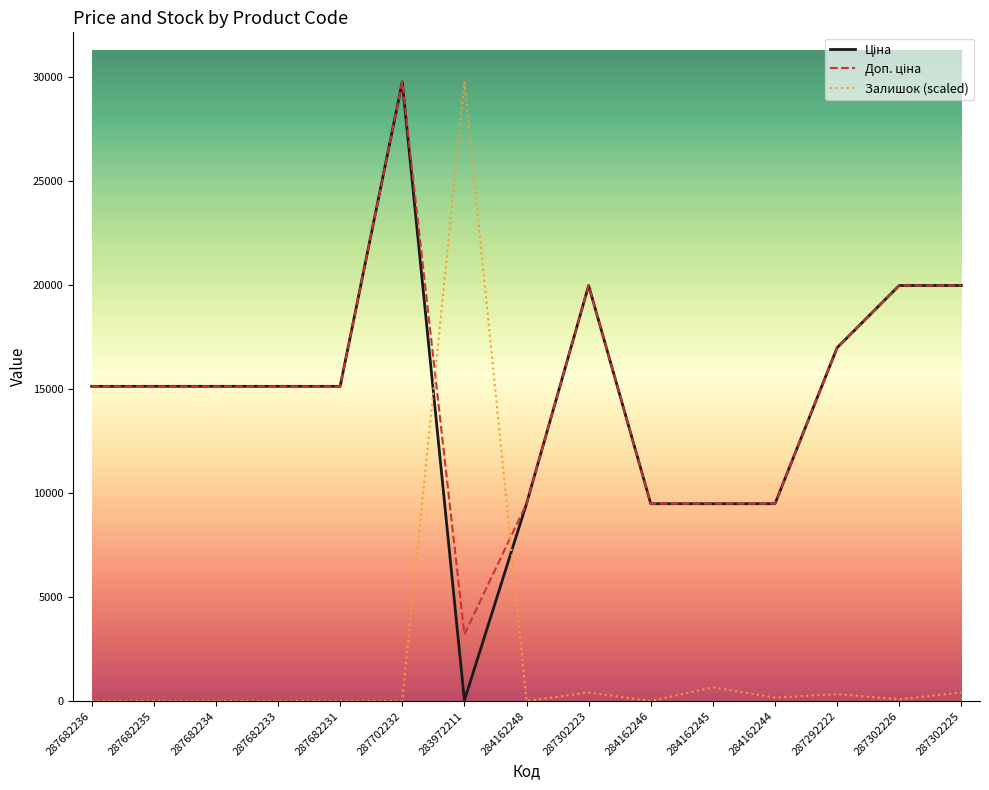

At which category is the sum across all series the highest?

287702232